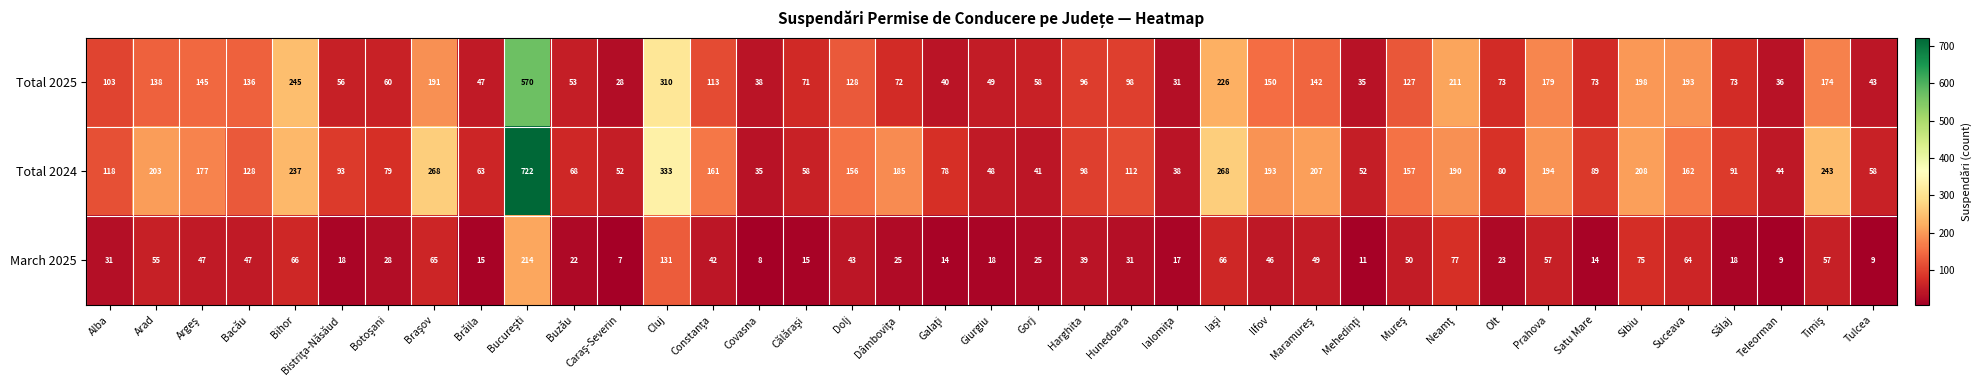

Rank the series by their average value, from lowest to highest.

March 2025, Total 2025, Total 2024